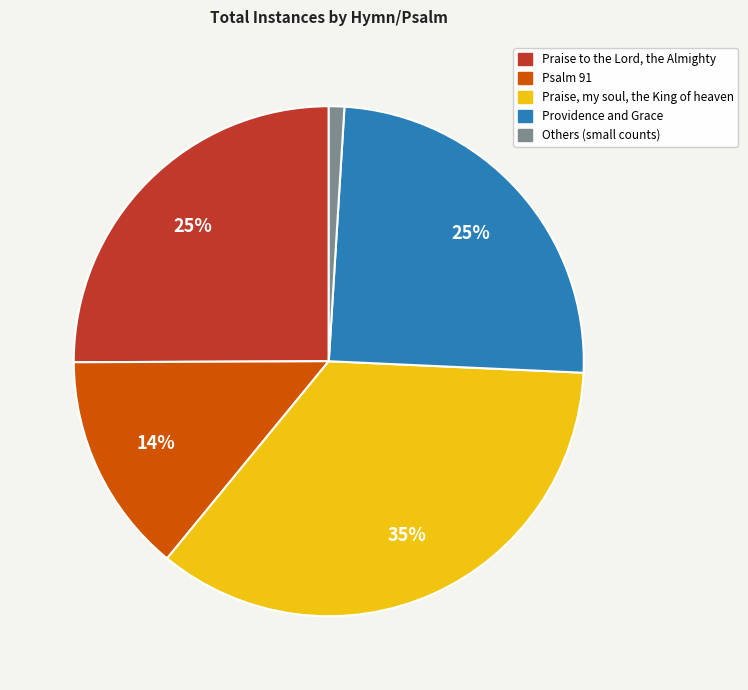

Is there a majority slice in this chart?

No